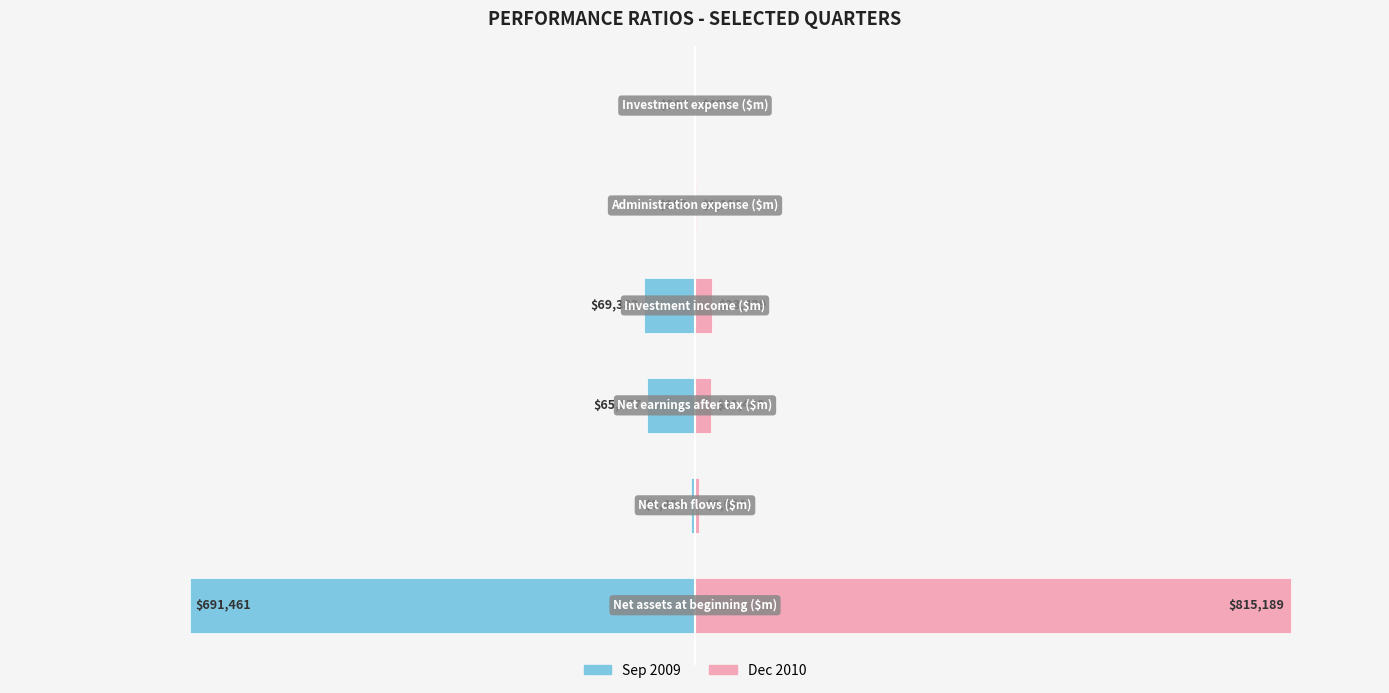

How many groups of bars are there?

6